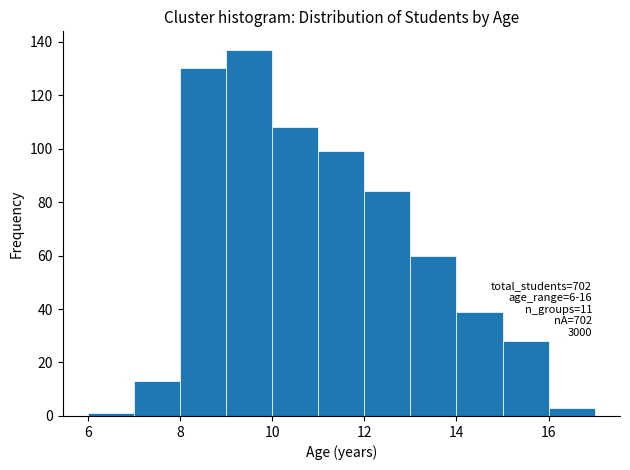

Over which range of the x-axis is the bar tallest?

9 to 10